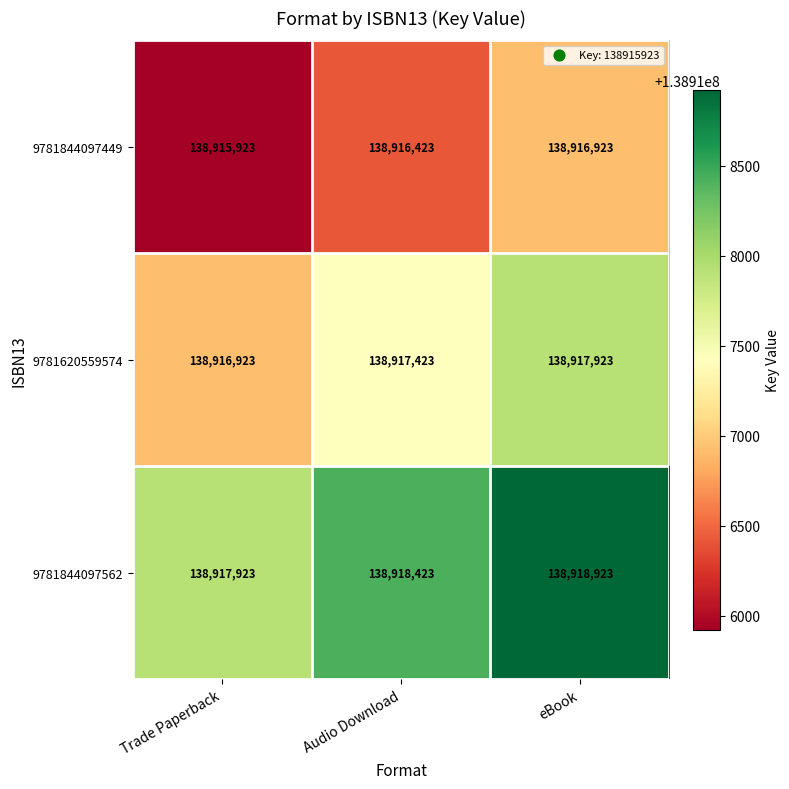

Reading right to left, transcribe all the data shown in this chart.

9781844097449: 138916923	138916423	138915923
9781620559574: 138917923	138917423	138916923
9781844097562: 138918923	138918423	138917923